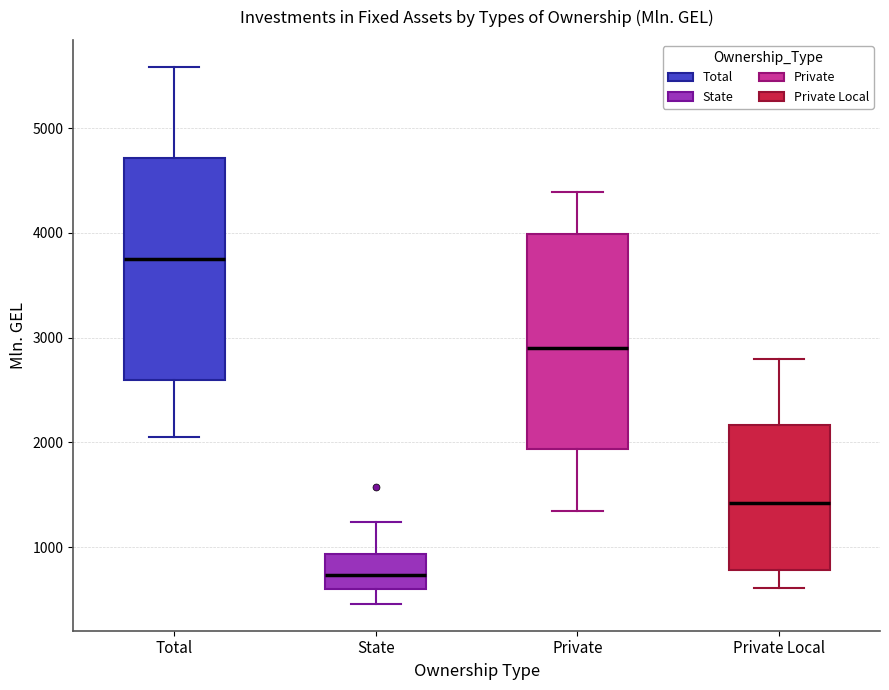

Which box has the lowest median line?

State